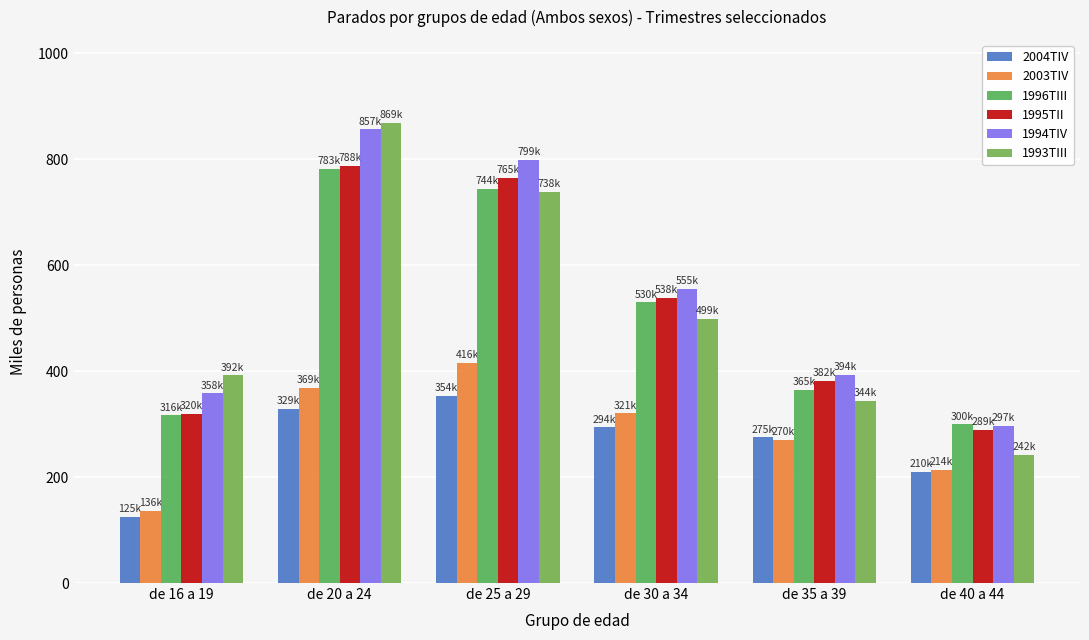

What is the total value across all series at de 16 a 19?

1647.5